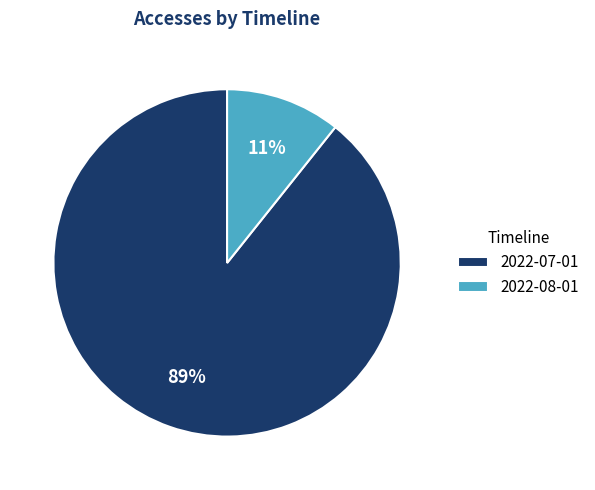

What is the smallest slice in the pie chart?

2022-08-01